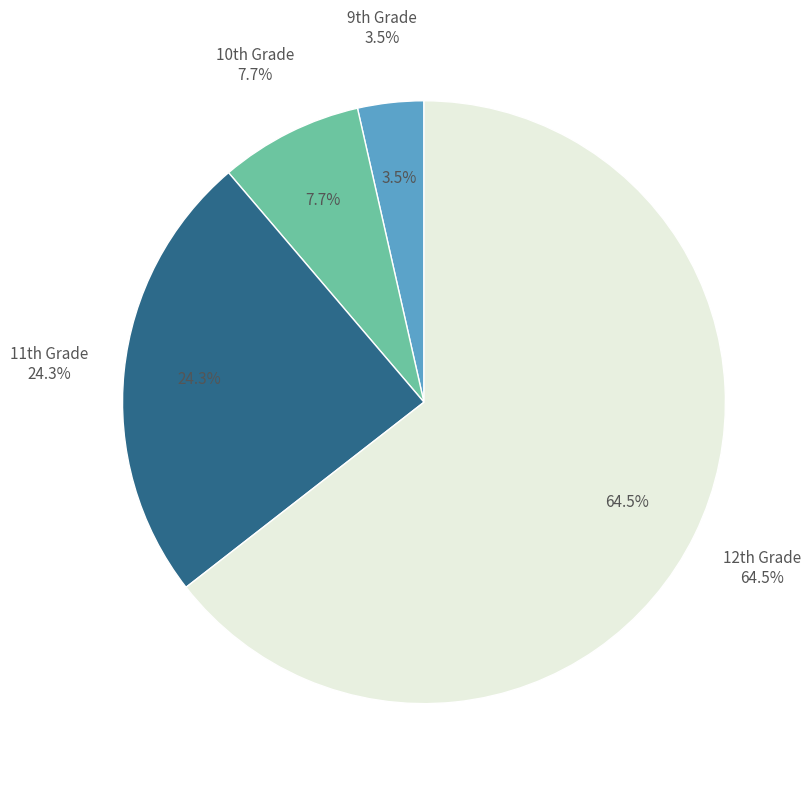

Count the number of slices in the pie.

4